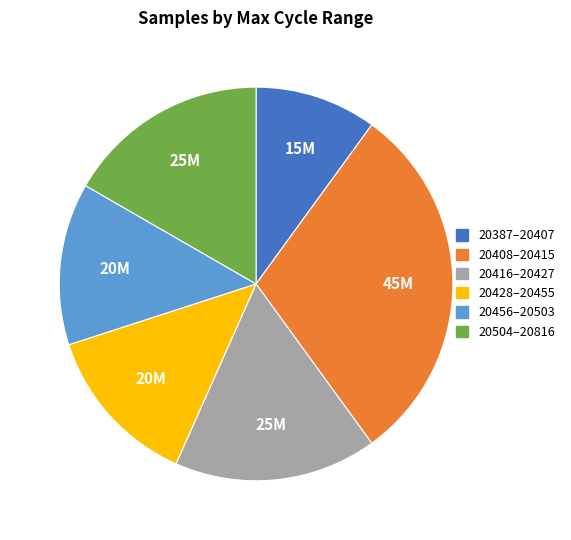

Count the number of slices in the pie.

6